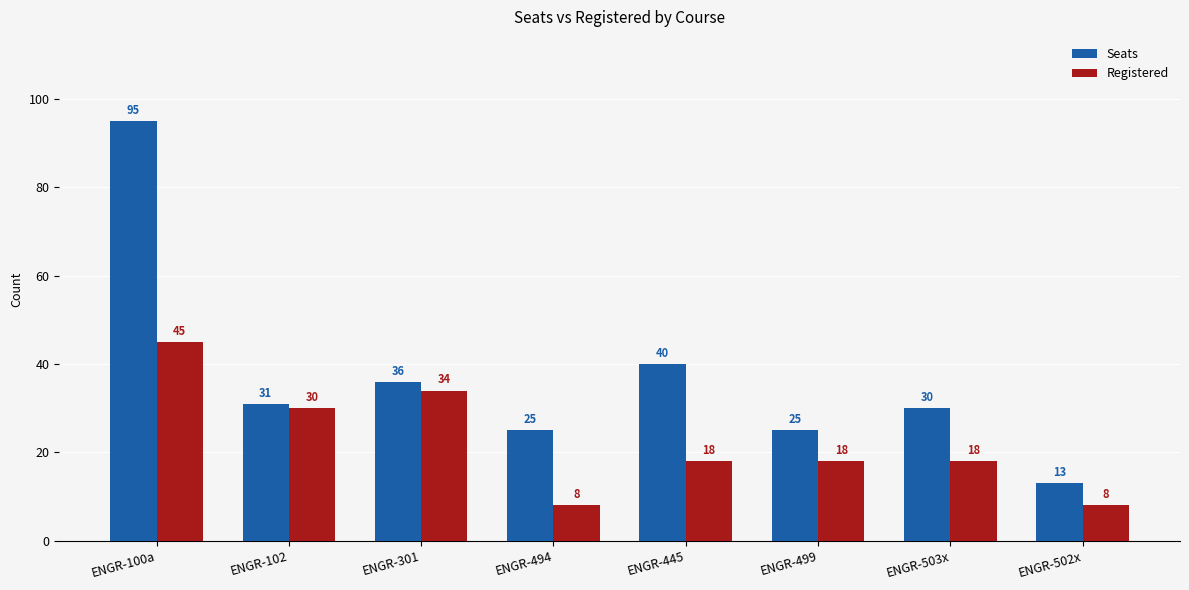

At which category does the chart reach its peak across all series?

ENGR-100a